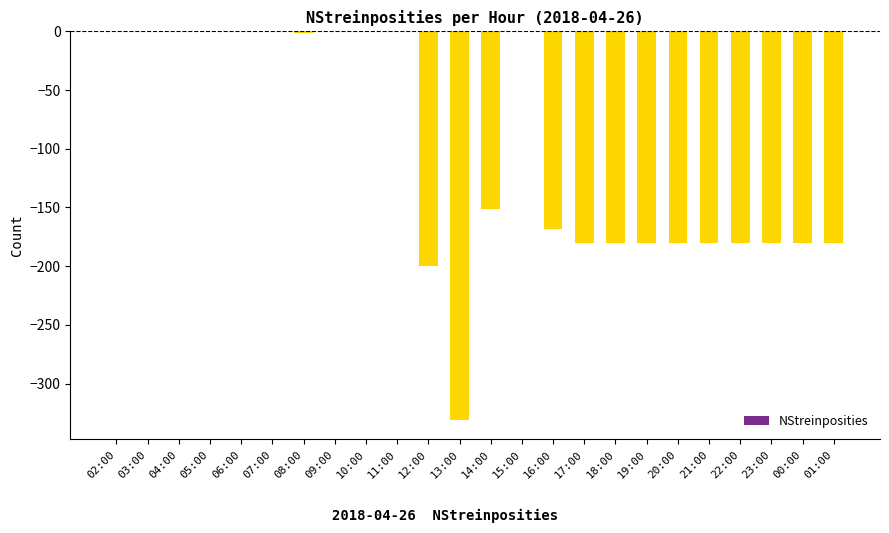

Count the number of data series in this chart.

1